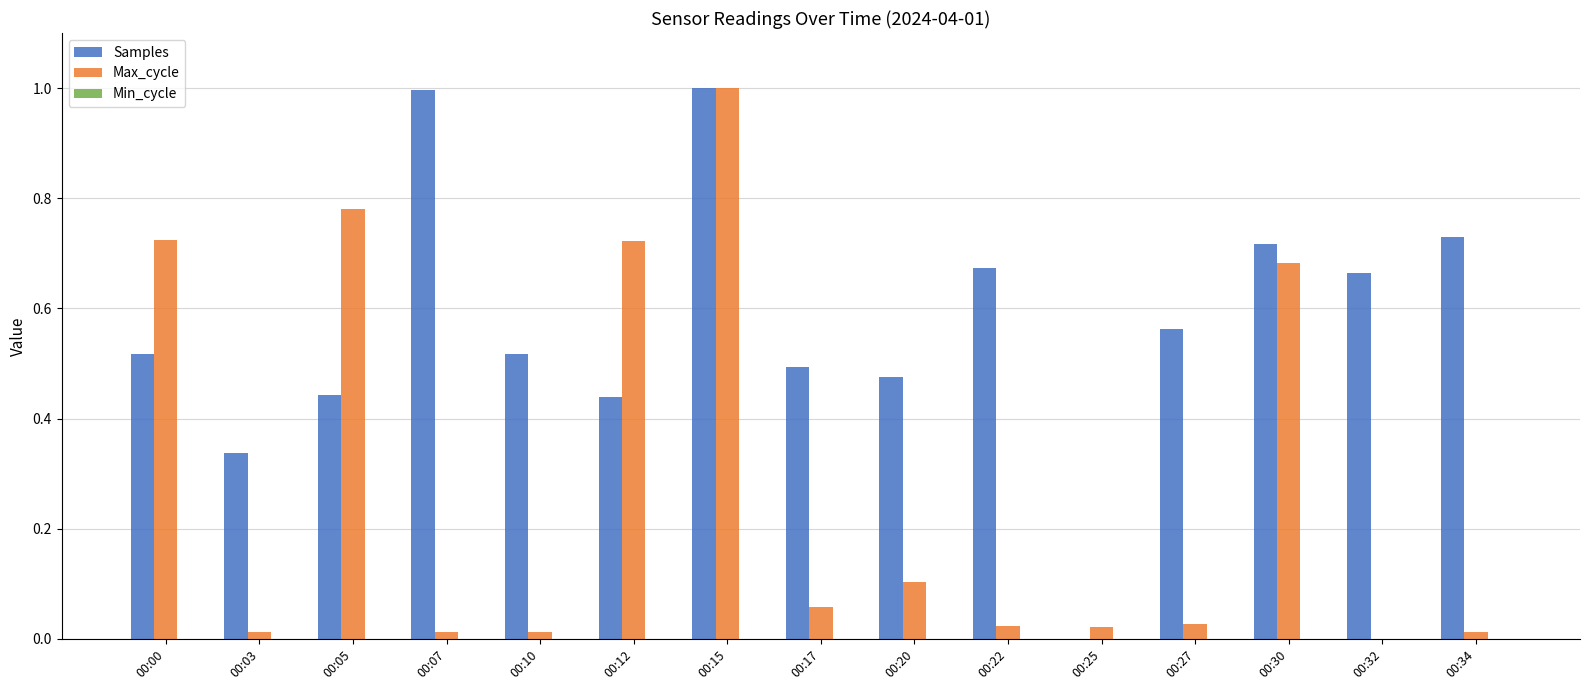

What is the highest value of the Max_cycle series?

1.0